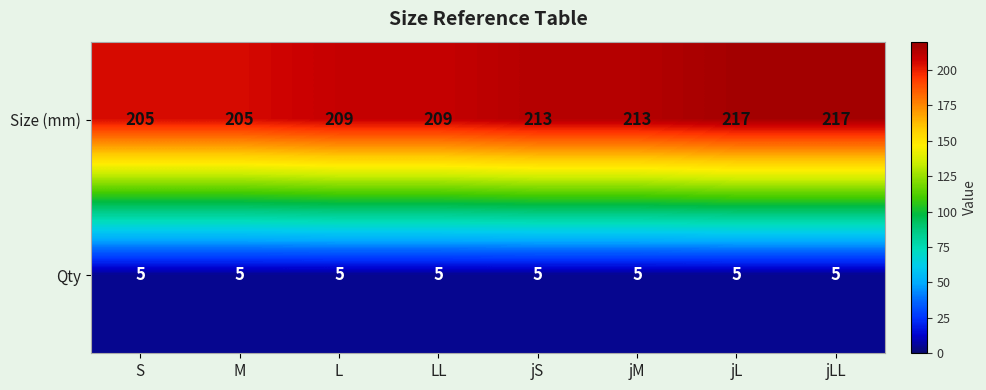

Reading left to right, list all the values displayed in this chart.

Size (mm): S=205	M=205	L=209	LL=209	jS=213	jM=213	jL=217	jLL=217
Qty: S=5	M=5	L=5	LL=5	jS=5	jM=5	jL=5	jLL=5